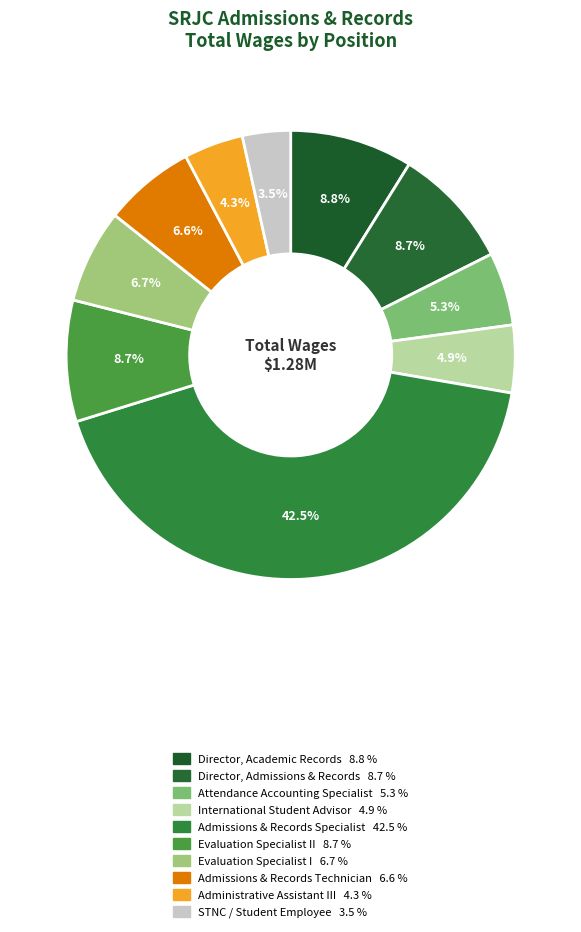

To the nearest percent, what is the average slice percentage?

10%